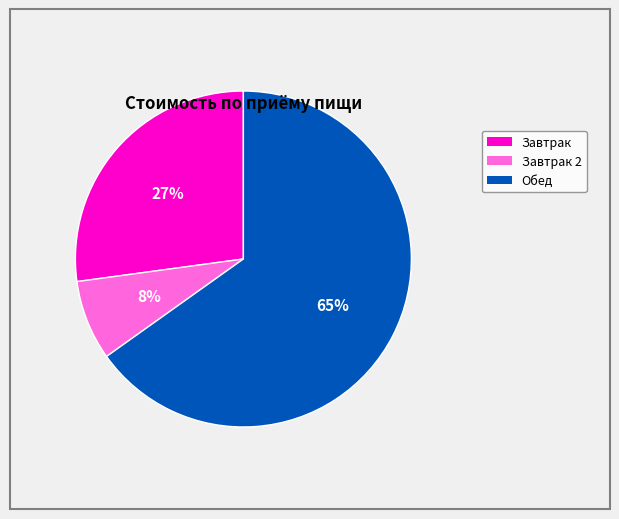

Is there a majority slice in this chart?

Yes